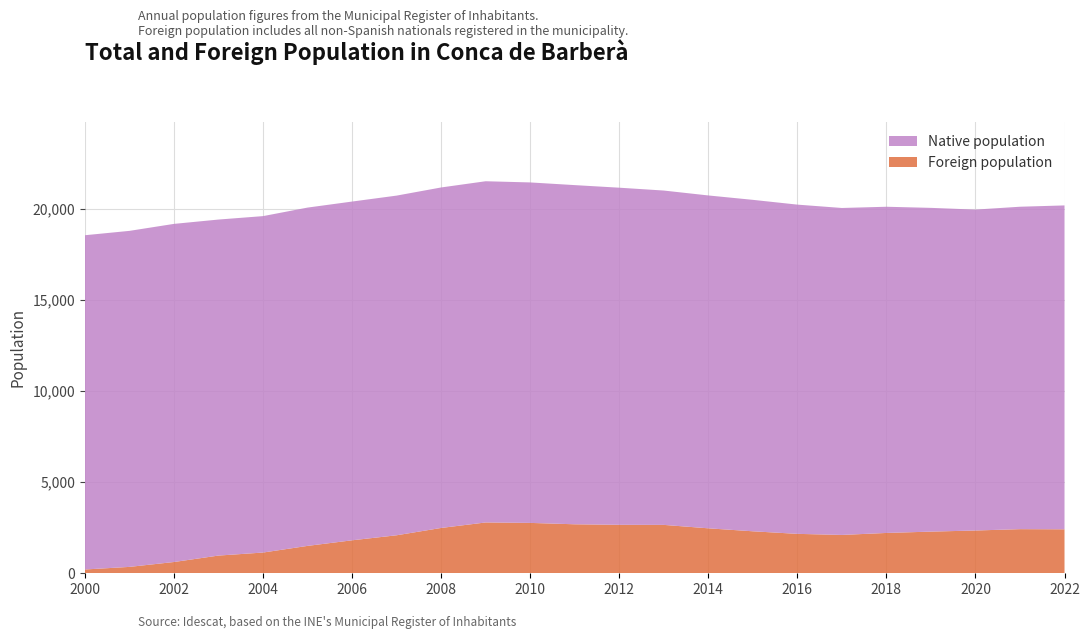

Reading left to right, what are all the values shown in this chart?

Total population: 18541	18780	19163	19401	19589	20057	20388	20714	21161	21502	21437	21290	21148	20992	20723	20482	20220	20036	20103	20042	19947	20104	20176
Foreign population: 208	350	618	971	1137	1502	1809	2084	2486	2787	2763	2687	2658	2654	2466	2303	2162	2103	2212	2285	2346	2420	2412